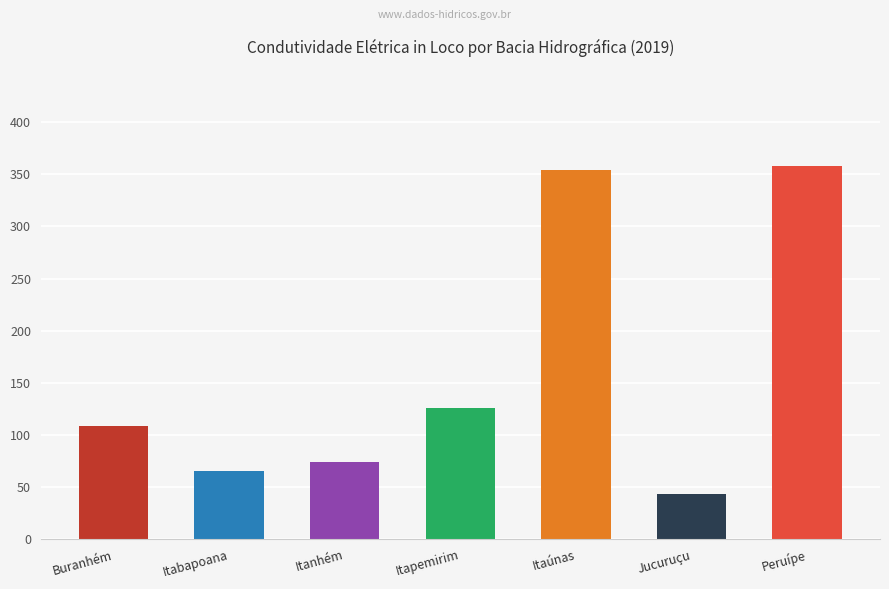

The value at Itanhém is 74.1. True or false?

True